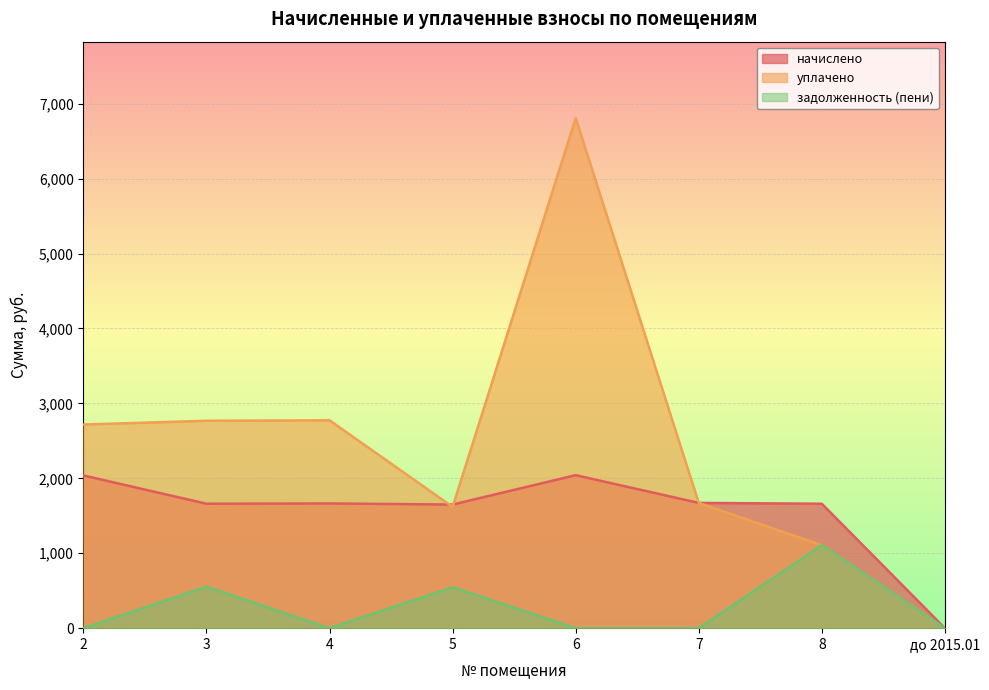

What is the sum of all начислено values?

12387.4